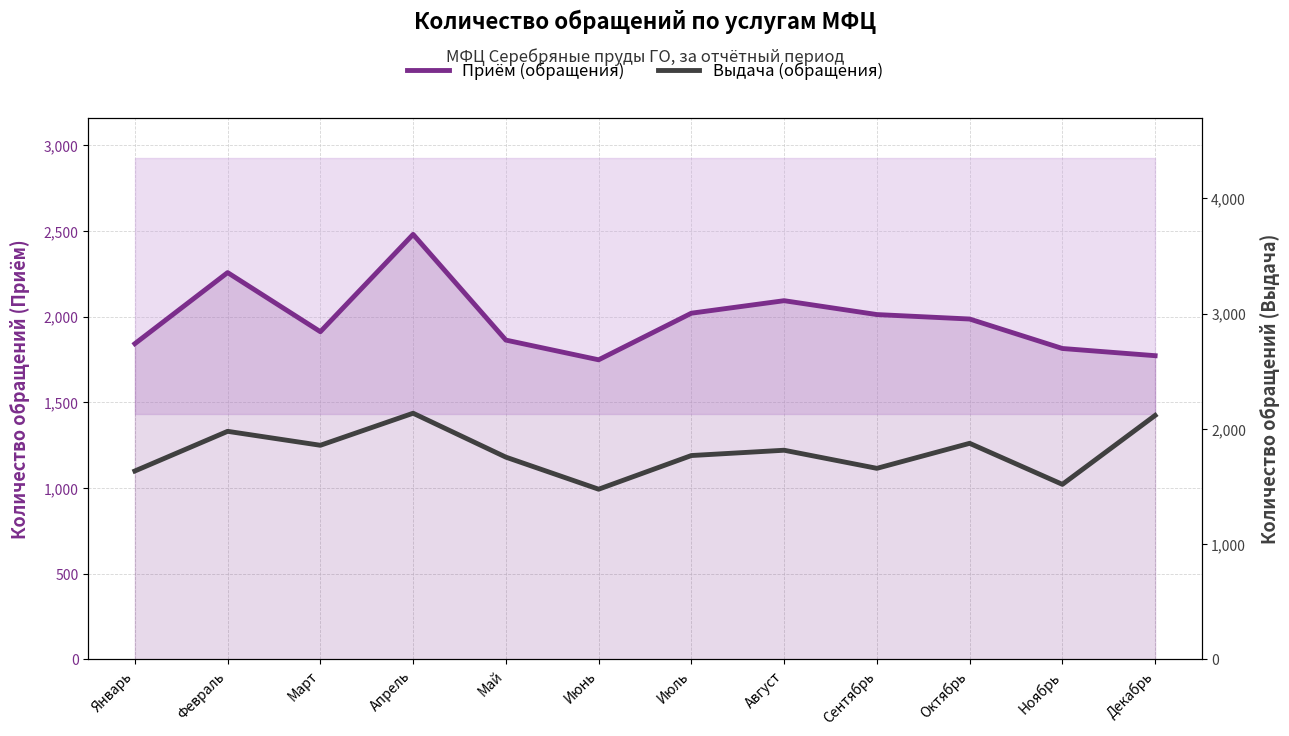

At which label does Приём (обращения) reach its peak?

Апрель